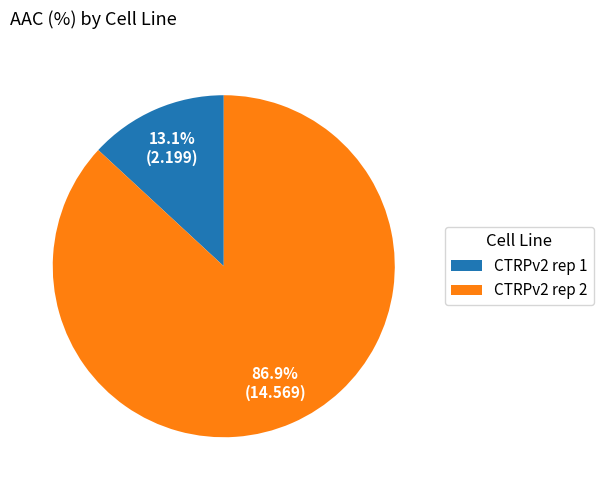

Which has a higher value, CTRPv2 rep 1 or CTRPv2 rep 2?

CTRPv2 rep 2